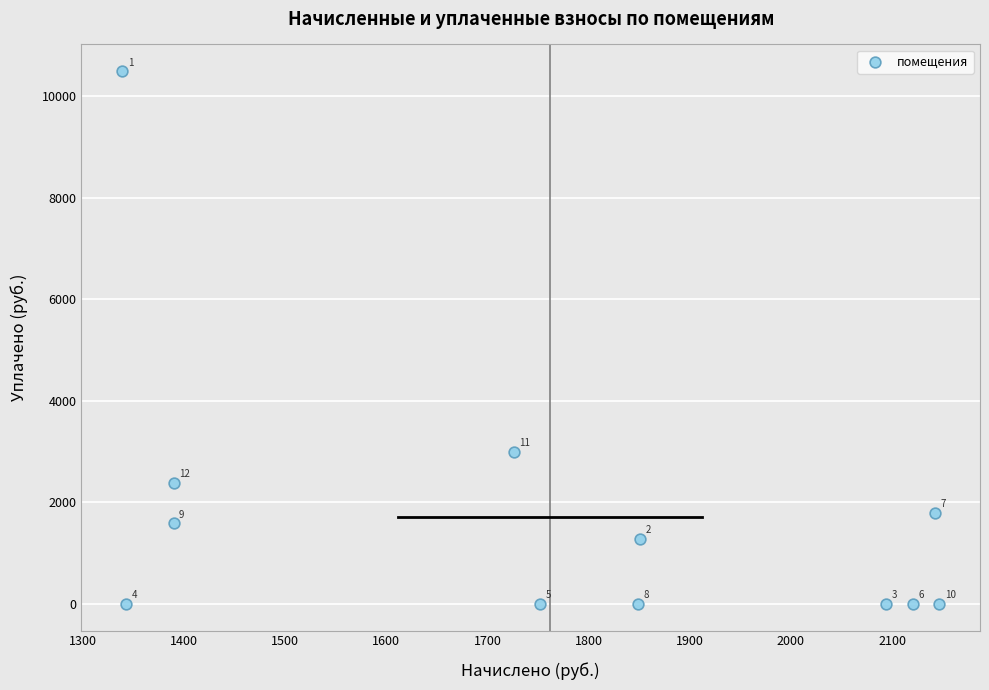

What is the range of Y values (max minus min)?

10500.0